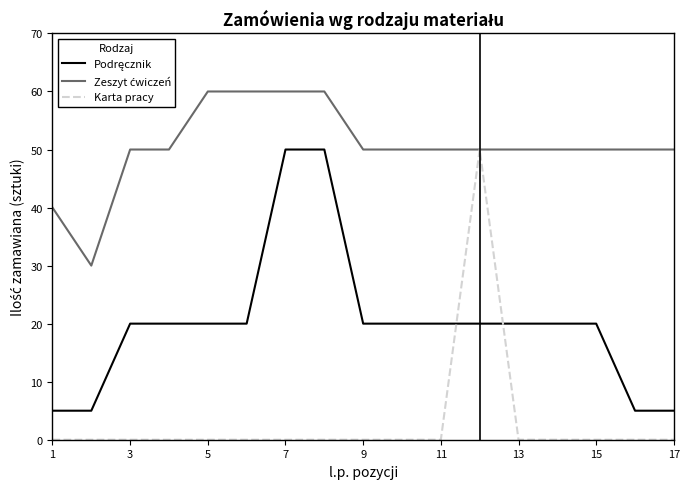

What is the greatest value displayed?

60